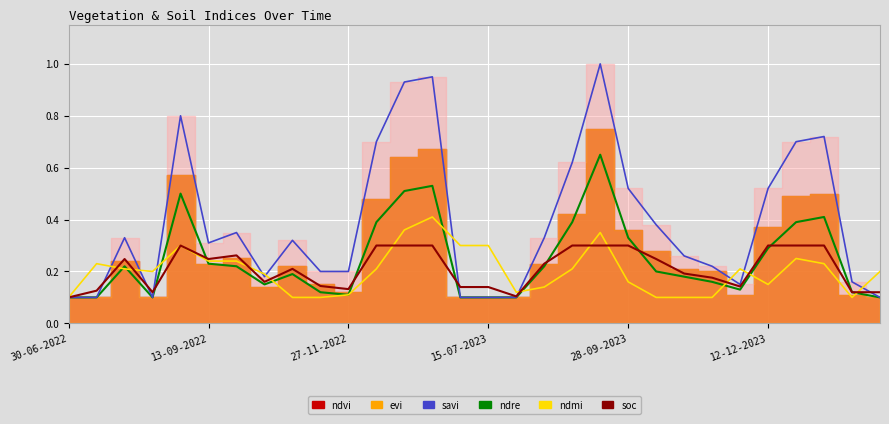

Which series changed the most between 6 and 19?

savi (line)